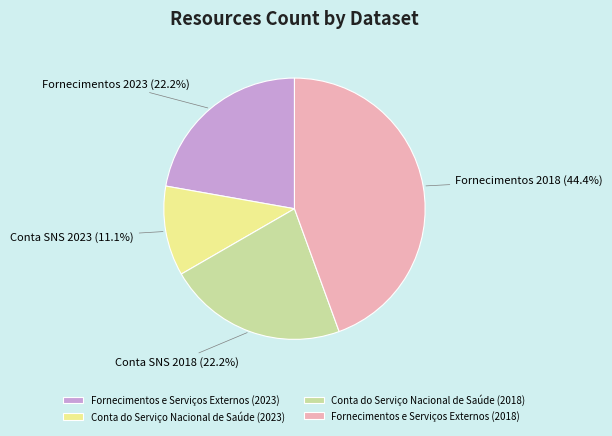

What is the ratio of the value at Conta do Serviço Nacional de Saúde (2018) to the value at Fornecimentos e Serviços Externos (2018)?

0.5